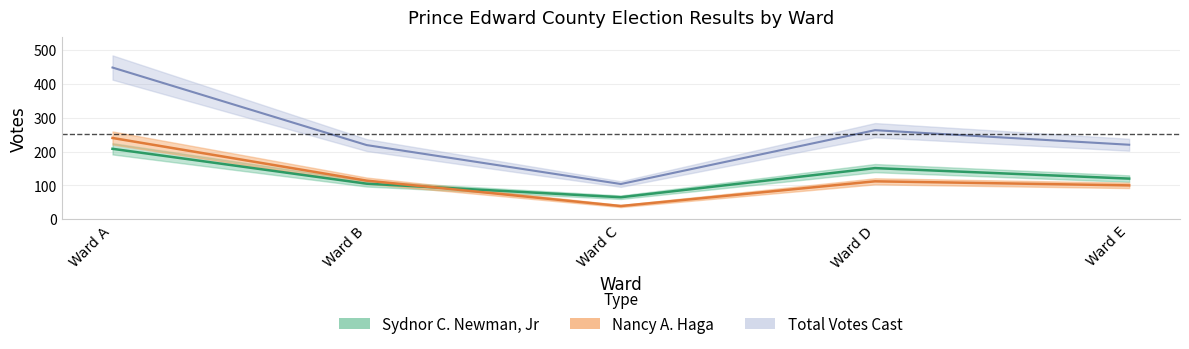

How many distinct data groups are displayed?

3